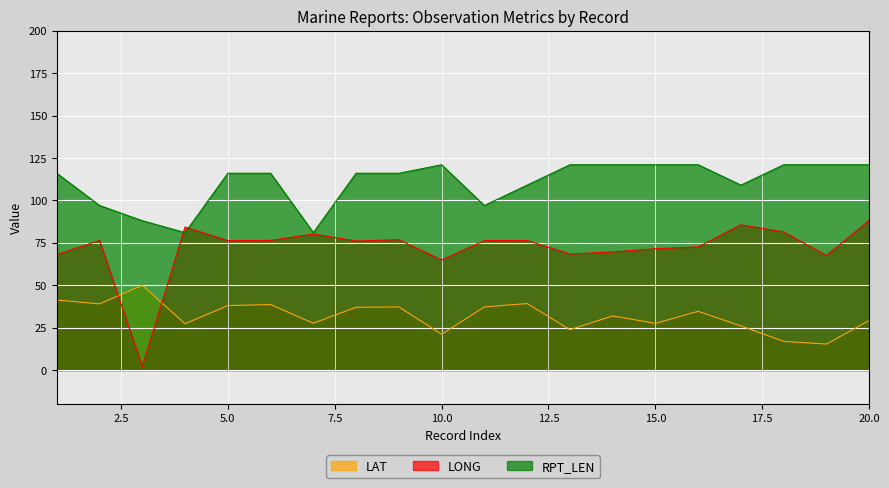

What are all the series names shown in the legend?

LAT, LONG, RPT_LEN